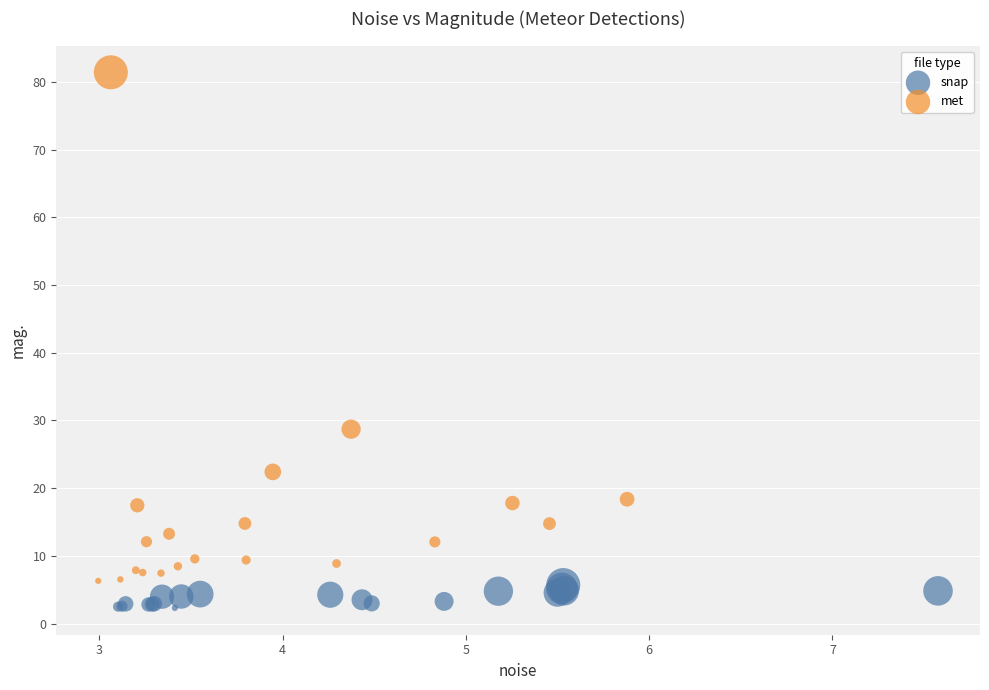

Which series contains the lowest Y value?

snap